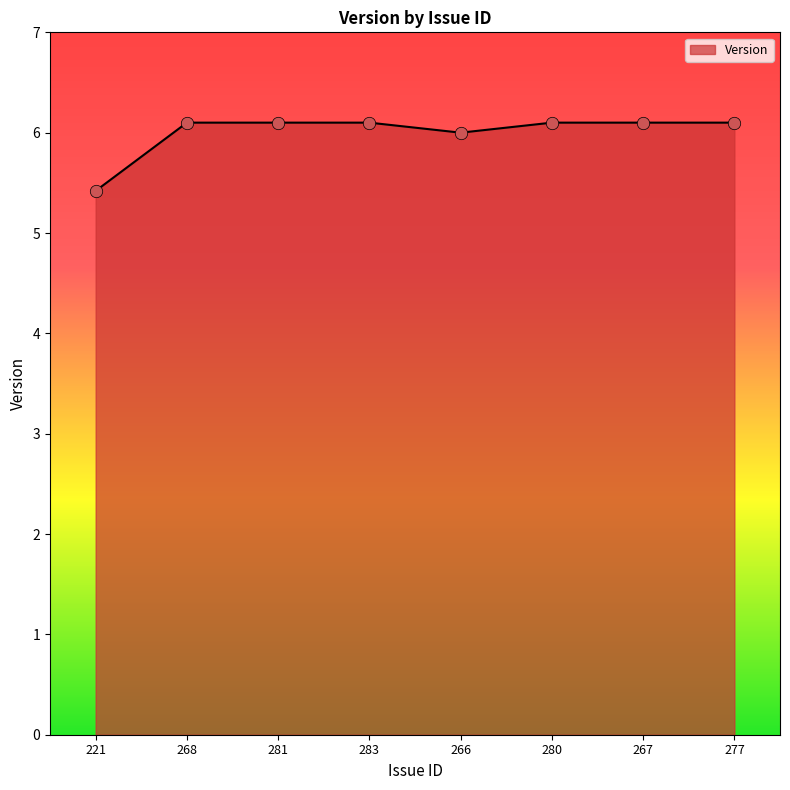

Approximately how many times larger is the value at 277 compared to 221?

1.1